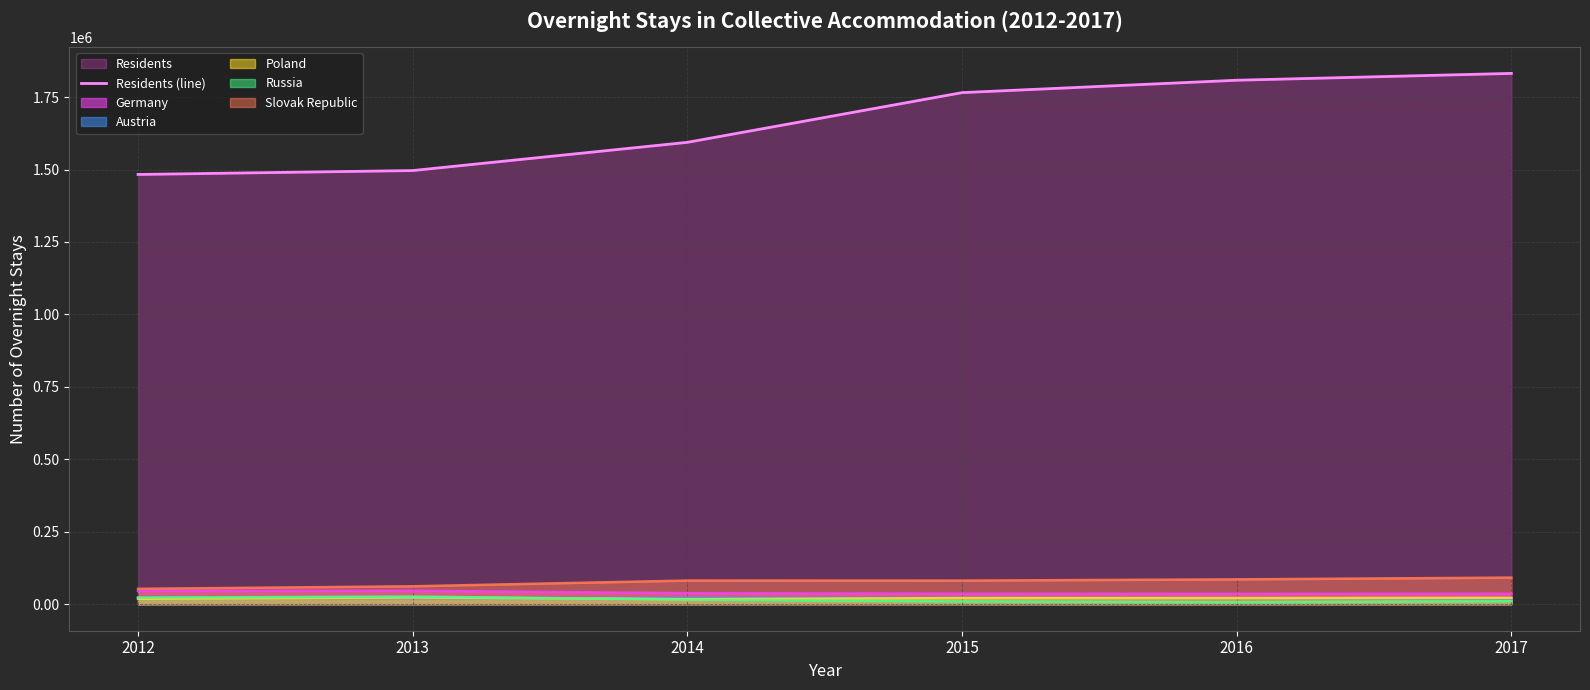

At which label does the data first exceed 1765488?

2016